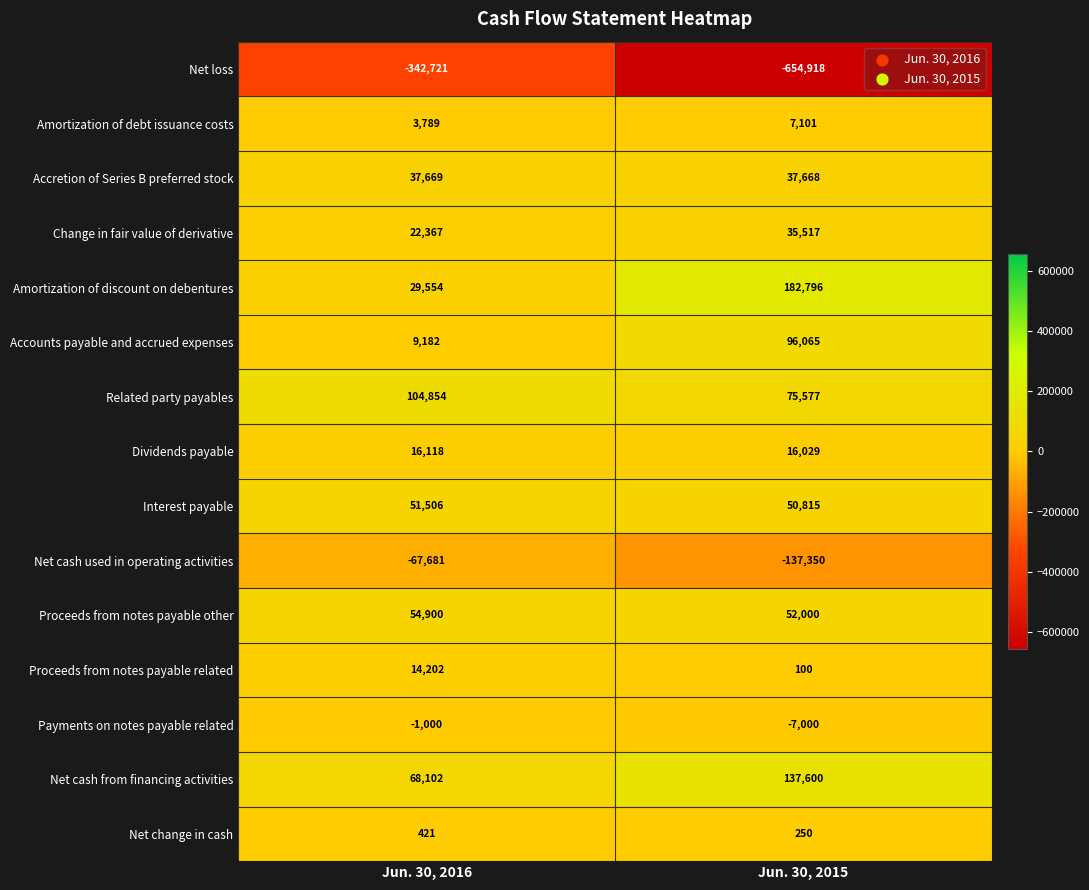

Which label corresponds to the smallest value in the chart?

Jun. 30, 2015